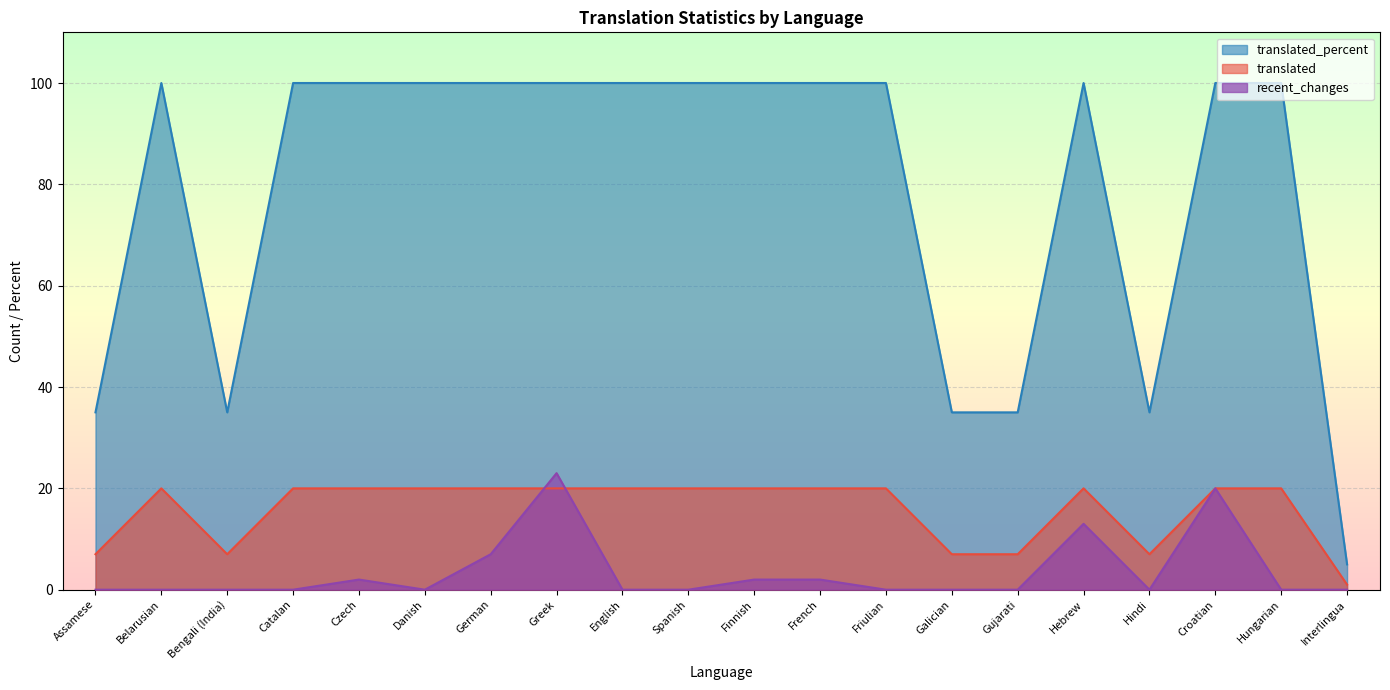

What are all the series names shown in the legend?

translated_percent, translated, recent_changes